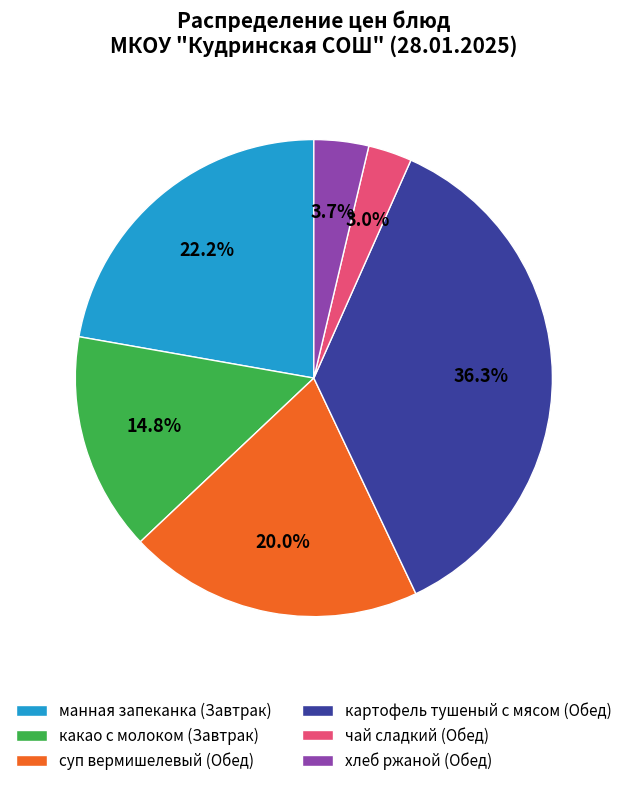

Count the number of slices in the pie.

6